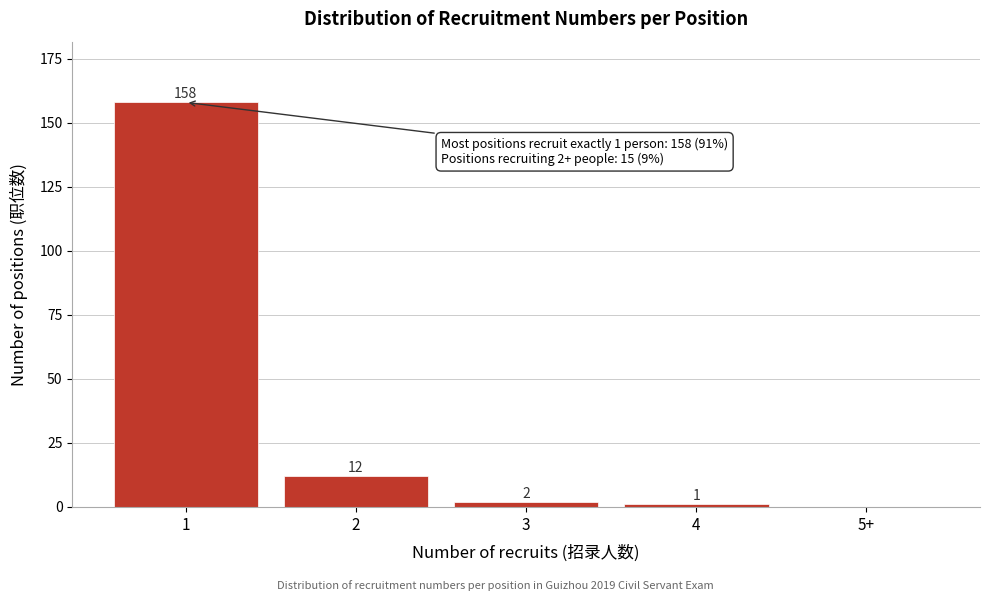

Reading right to left, extract all data points from this chart.

5+=0	4=1	3=2	2=12	1=158